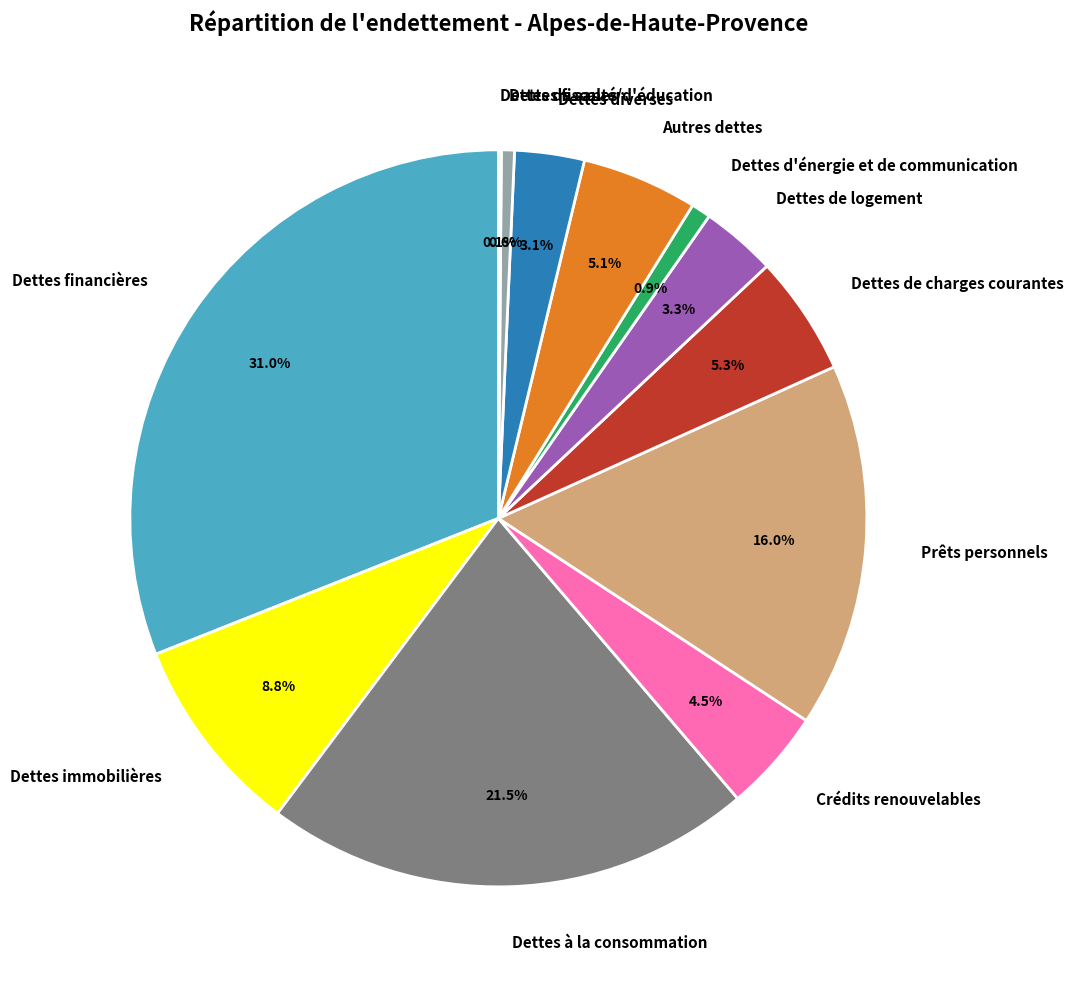

Is it true that Dettes à la consommation is 31% of the pie?

False